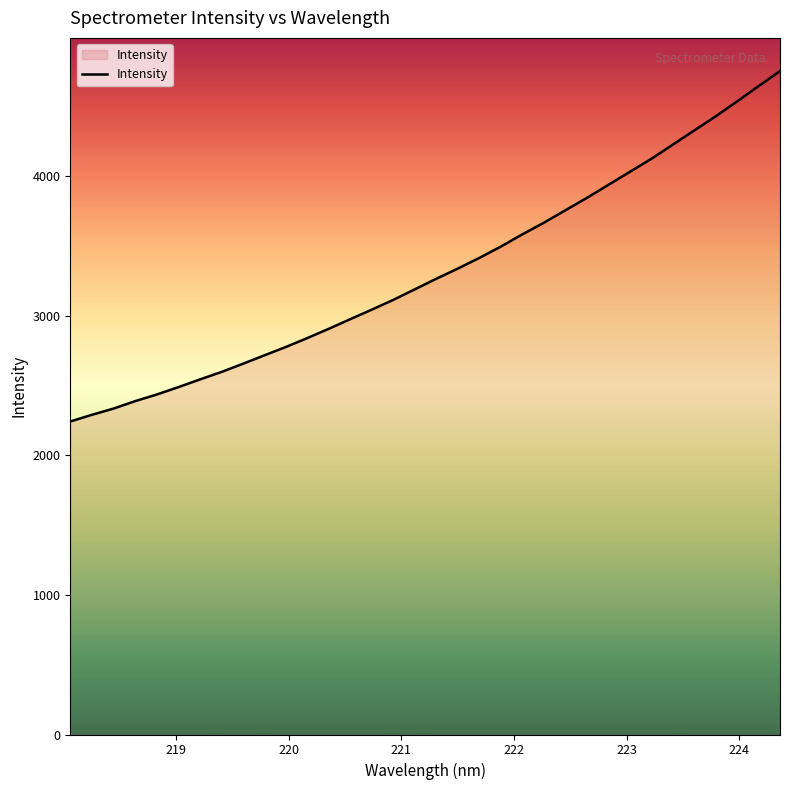

What is the difference between the maximum and minimum values?

2510.9